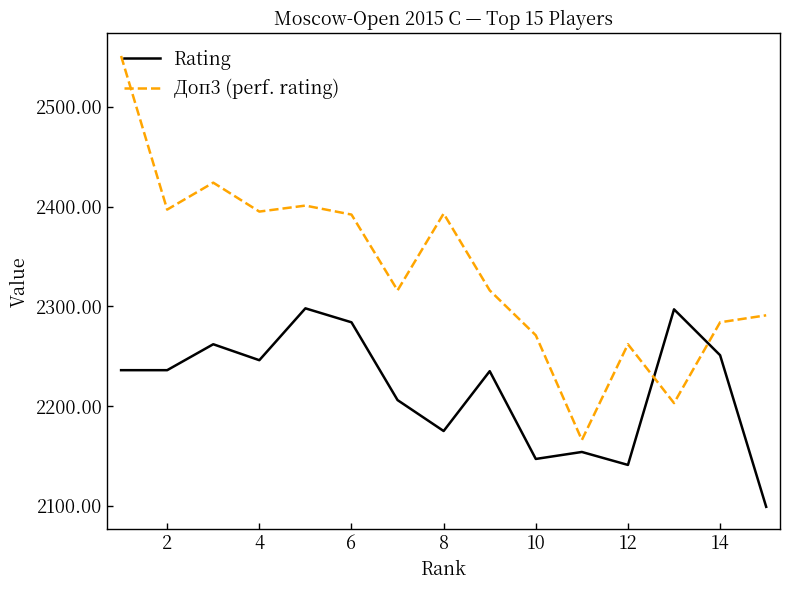

What is the highest value of the Доп3 (perf. rating) series?

2551